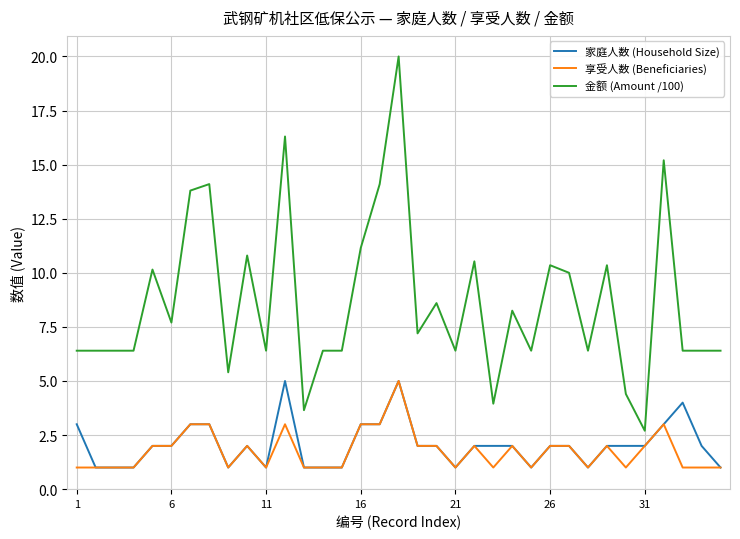

True or false: 金额 (Amount /100) and 家庭人数 (Household Size) cross at least once.

False